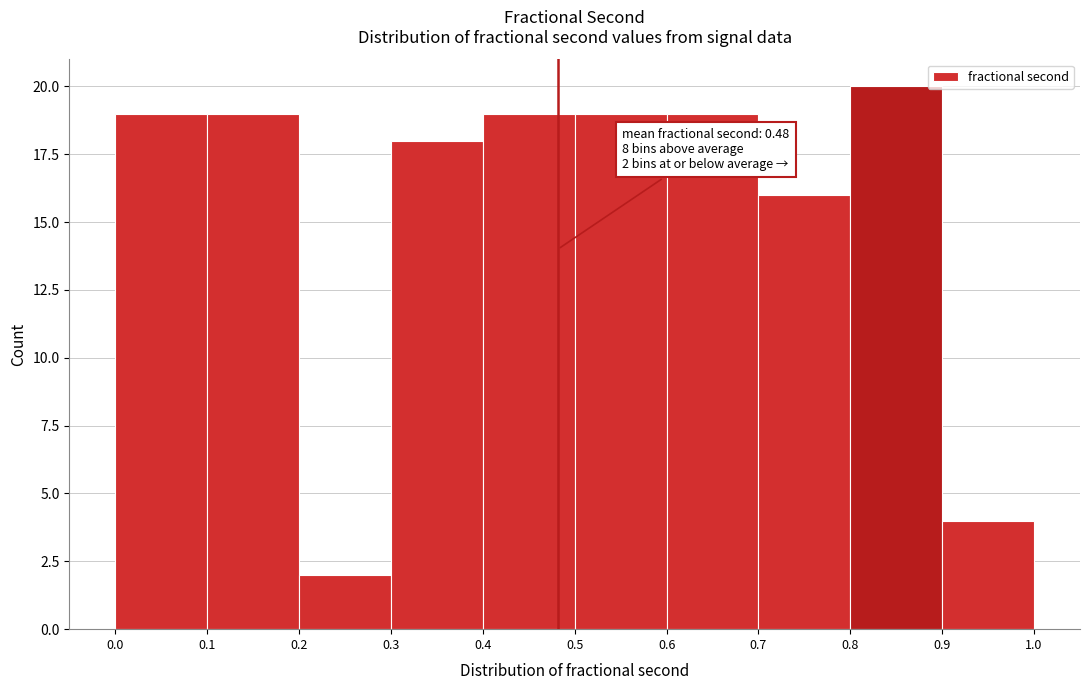

Which range on the x-axis has the tallest bar?

0.8 to 0.9